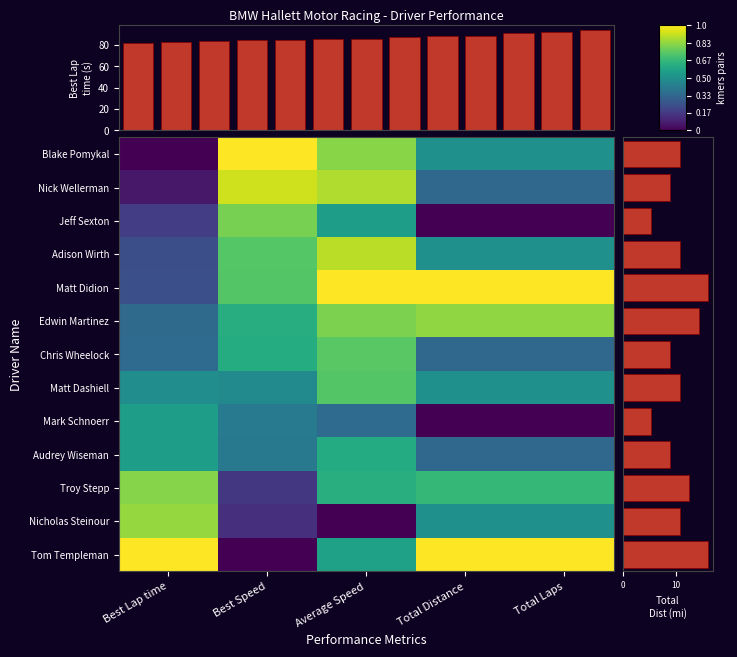

Reading left to right, transcribe all the data shown in this chart.

Blake Pomykal: Best Lap time=0.0	Best Speed=1.0	Average Speed=0.8	Total Distance=0.5	Total Laps=0.5
Nick Wellerman: Best Lap time=0.1	Best Speed=0.9	Average Speed=0.9	Total Distance=0.3	Total Laps=0.3
Jeff Sexton: Best Lap time=0.2	Best Speed=0.8	Average Speed=0.6	Total Distance=0.0	Total Laps=0.0
Adison Wirth: Best Lap time=0.2	Best Speed=0.7	Average Speed=0.9	Total Distance=0.5	Total Laps=0.5
Matt Didion: Best Lap time=0.2	Best Speed=0.7	Average Speed=1.0	Total Distance=1.0	Total Laps=1.0
Edwin Martinez: Best Lap time=0.3	Best Speed=0.6	Average Speed=0.8	Total Distance=0.8	Total Laps=0.8
Chris Wheelock: Best Lap time=0.4	Best Speed=0.6	Average Speed=0.7	Total Distance=0.3	Total Laps=0.3
Matt Dashiell: Best Lap time=0.5	Best Speed=0.5	Average Speed=0.7	Total Distance=0.5	Total Laps=0.5
Mark Schnoerr: Best Lap time=0.6	Best Speed=0.4	Average Speed=0.4	Total Distance=0.0	Total Laps=0.0
Audrey Wiseman: Best Lap time=0.6	Best Speed=0.4	Average Speed=0.6	Total Distance=0.3	Total Laps=0.3
Troy Stepp: Best Lap time=0.8	Best Speed=0.2	Average Speed=0.6	Total Distance=0.7	Total Laps=0.7
Nicholas Steinour: Best Lap time=0.8	Best Speed=0.1	Average Speed=0.0	Total Distance=0.5	Total Laps=0.5
Tom Templeman: Best Lap time=1.0	Best Speed=0.0	Average Speed=0.6	Total Distance=1.0	Total Laps=1.0